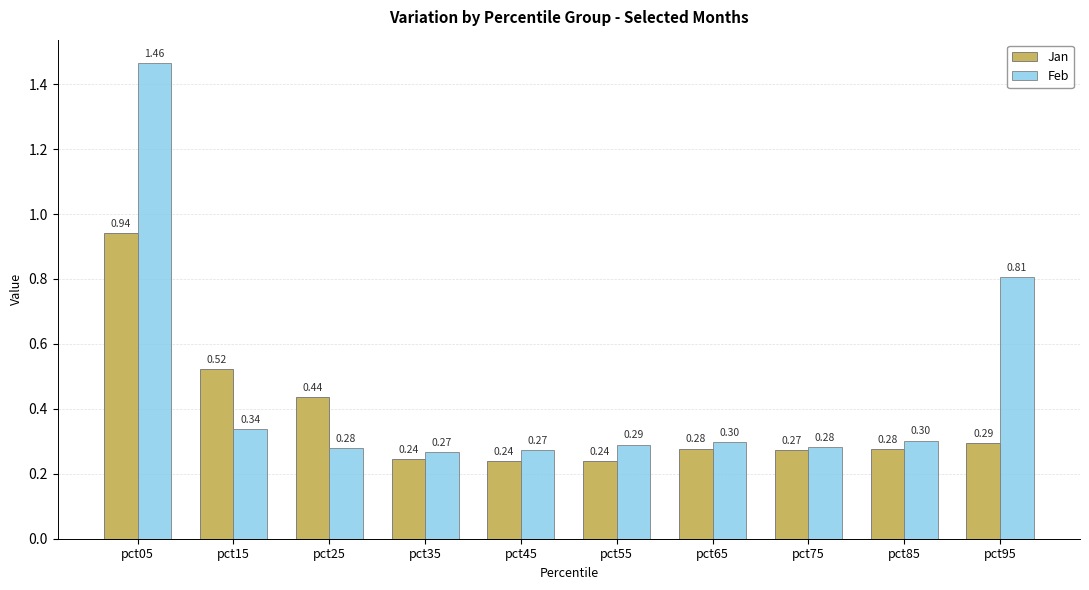

How many groups of bars are there?

10